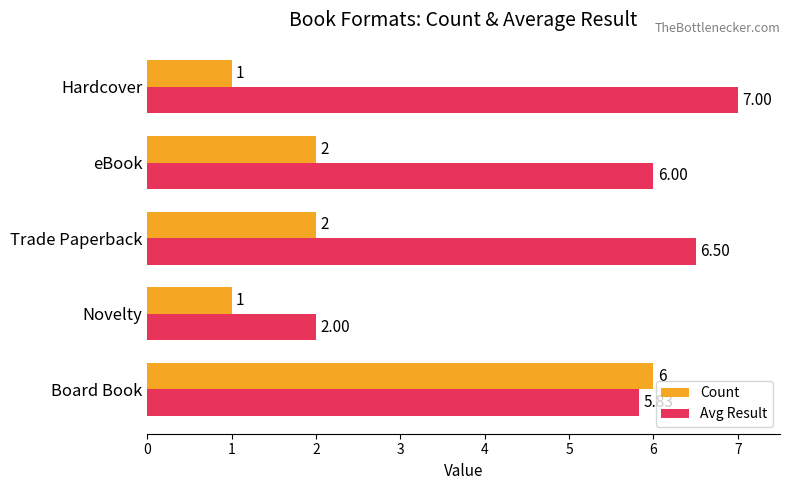

What is the difference between the second highest and minimum values in the Count series?

1.0